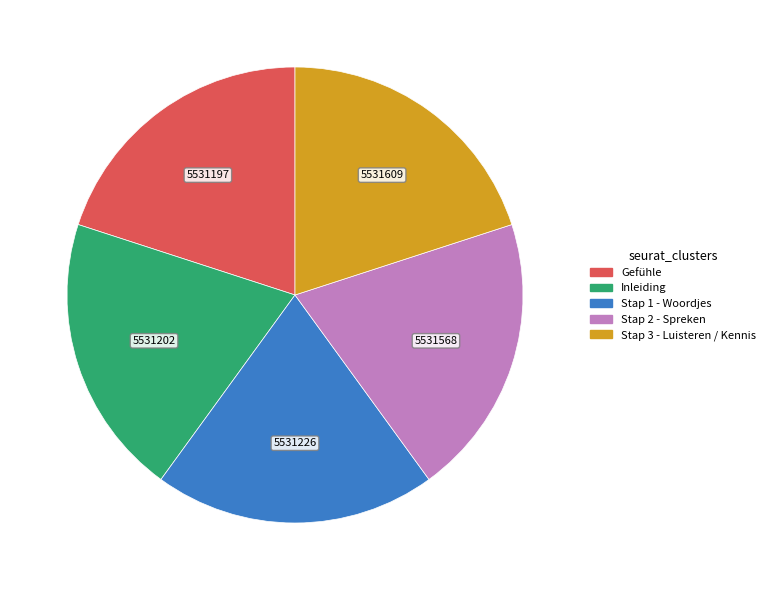

Do Stap 2 - Spreken and Stap 1 - Woordjes together represent more than half of the pie?

No